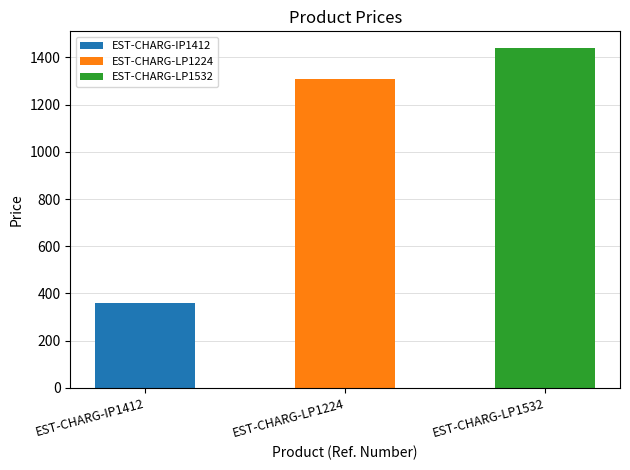

What is the sum of the values at EST-CHARG-IP1412 and EST-CHARG-LP1532?

1798.8